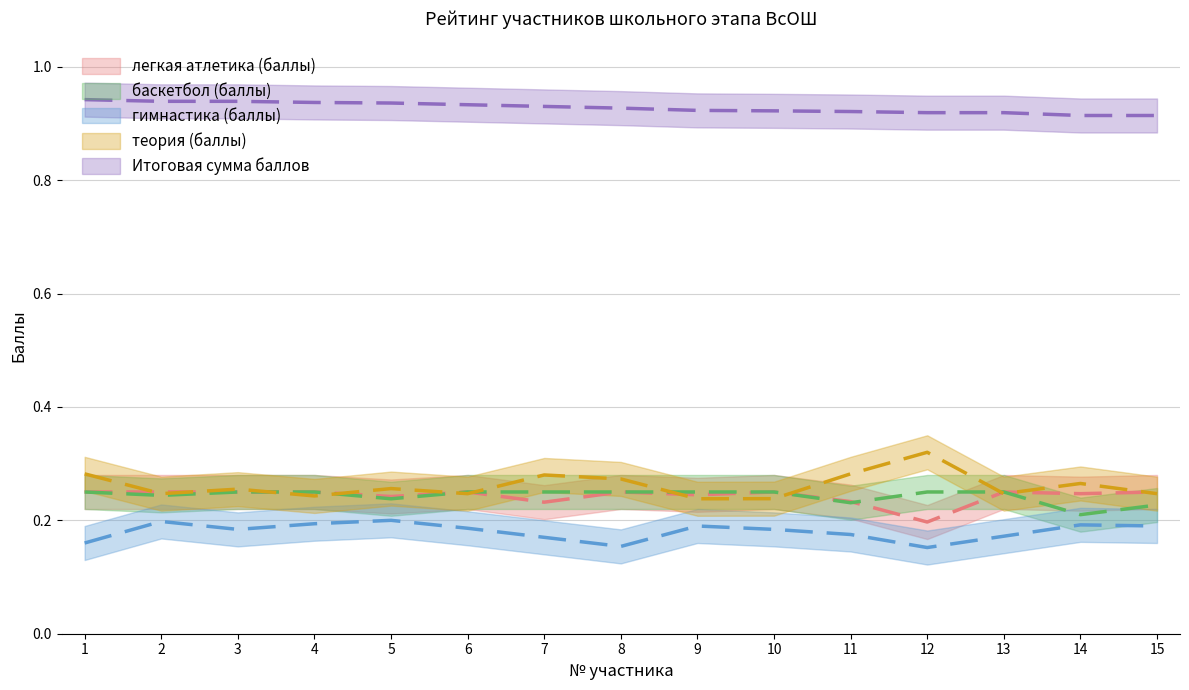

List the series in order of their peak value, highest first.

Итоговая сумма баллов, теория (баллы), легкая атлетика (баллы), баскетбол (баллы), гимнастика (баллы)